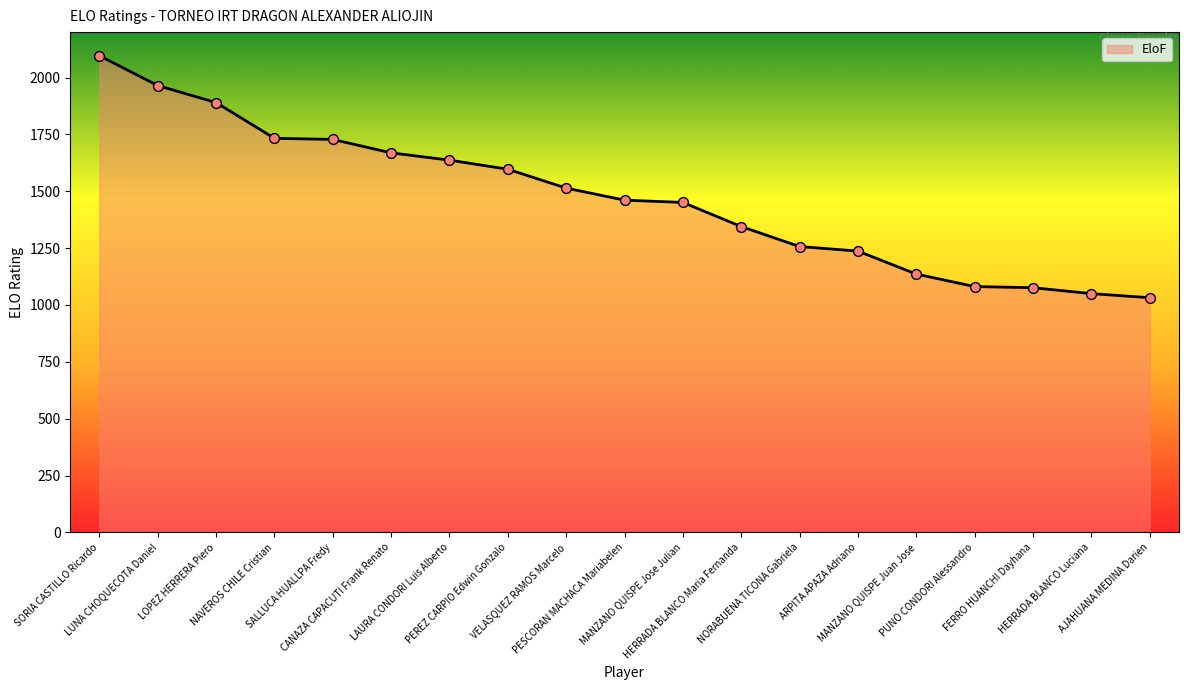

What is the ratio of the value at VELASQUEZ RAMOS Marcelo to the value at LAURA CONDORI Luis Alberto?

0.9